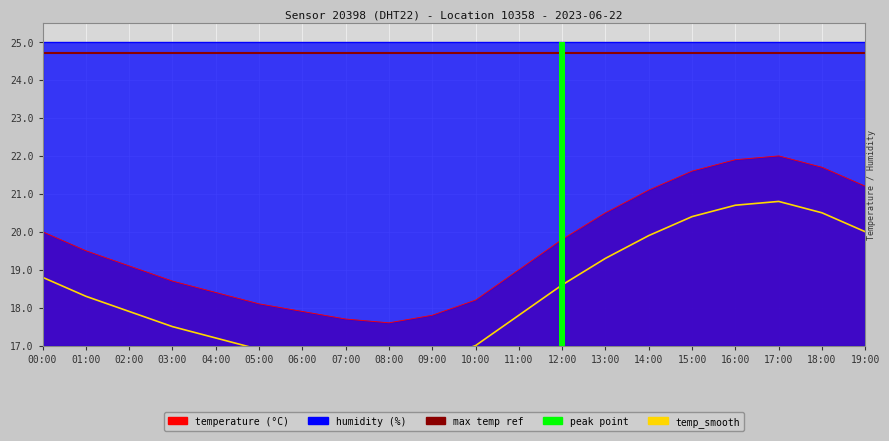

What is the ratio of the value at 18:00 to the value at 00:00?

1.1